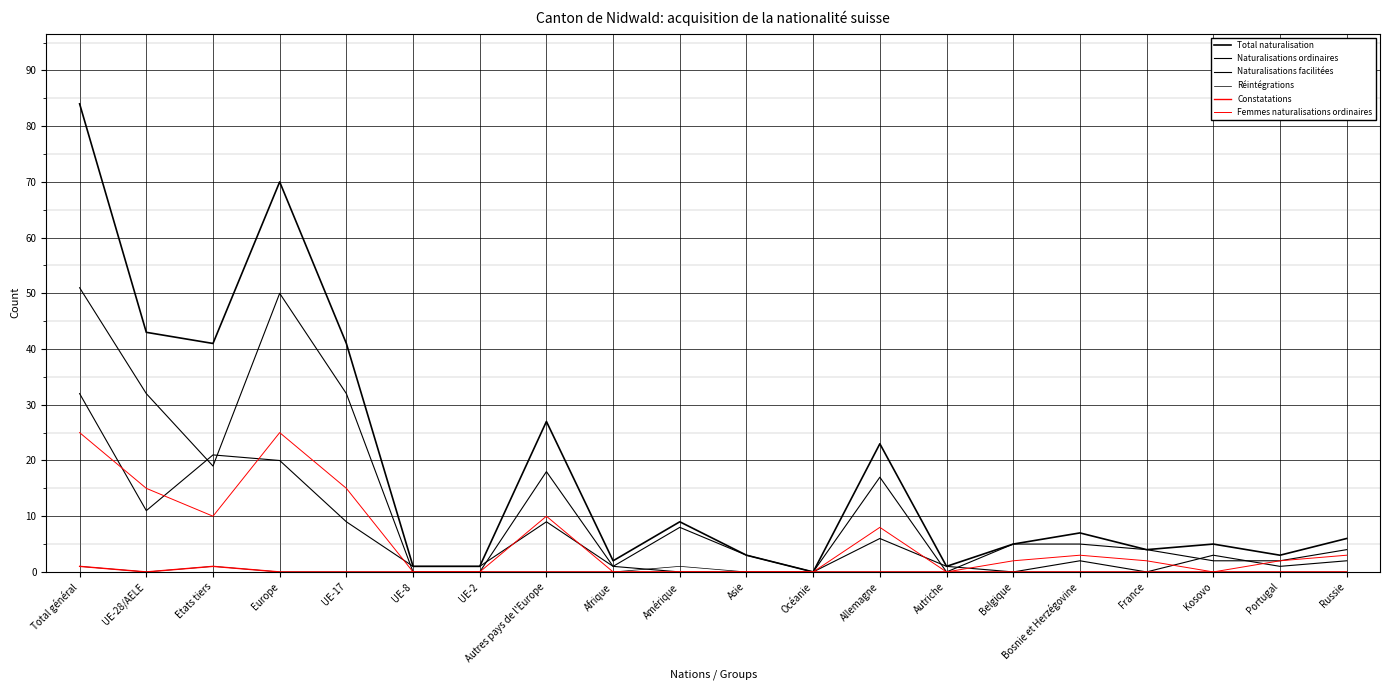

Does the chart display data point markers on the line(s)?

No